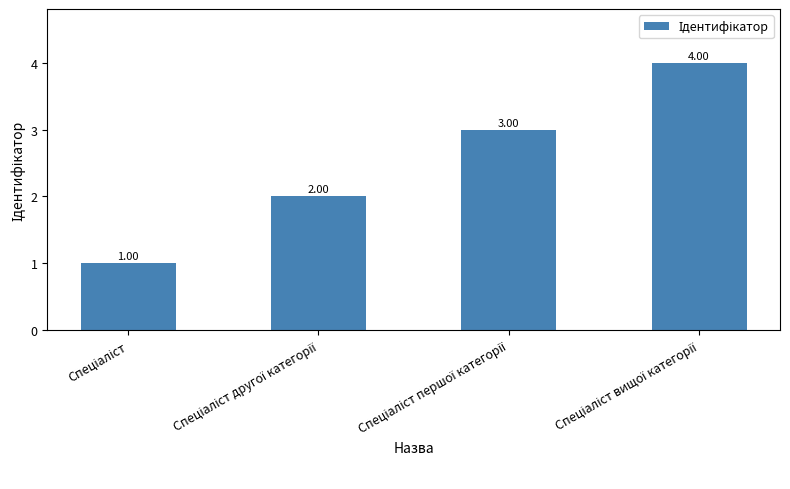

What is the difference between the maximum and minimum values?

3